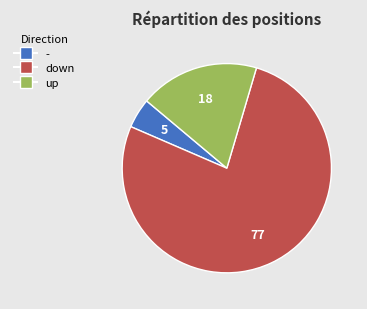

Which slice is the largest?

down